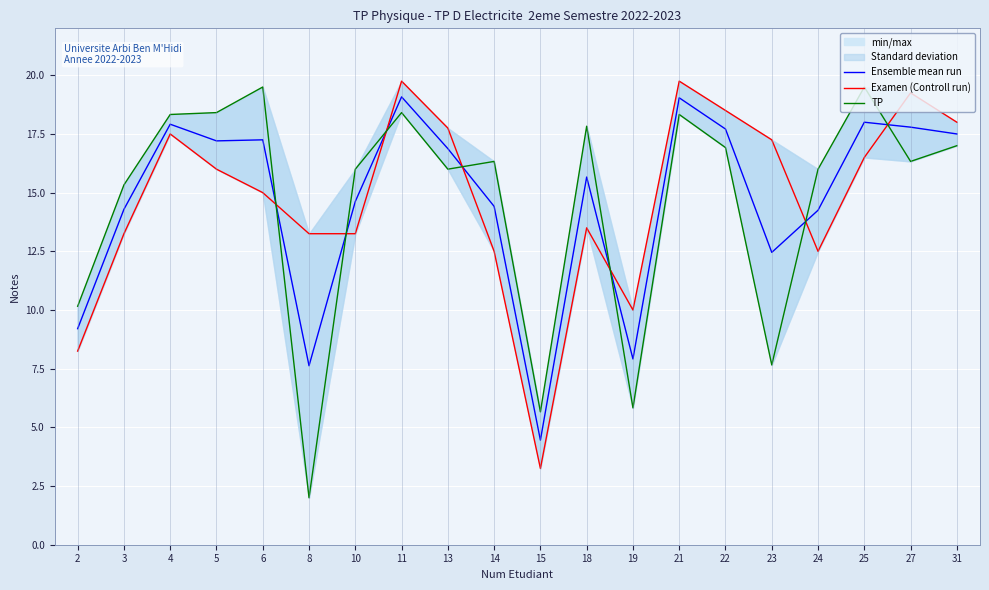

Is this an area chart (filled region under the line)?

No